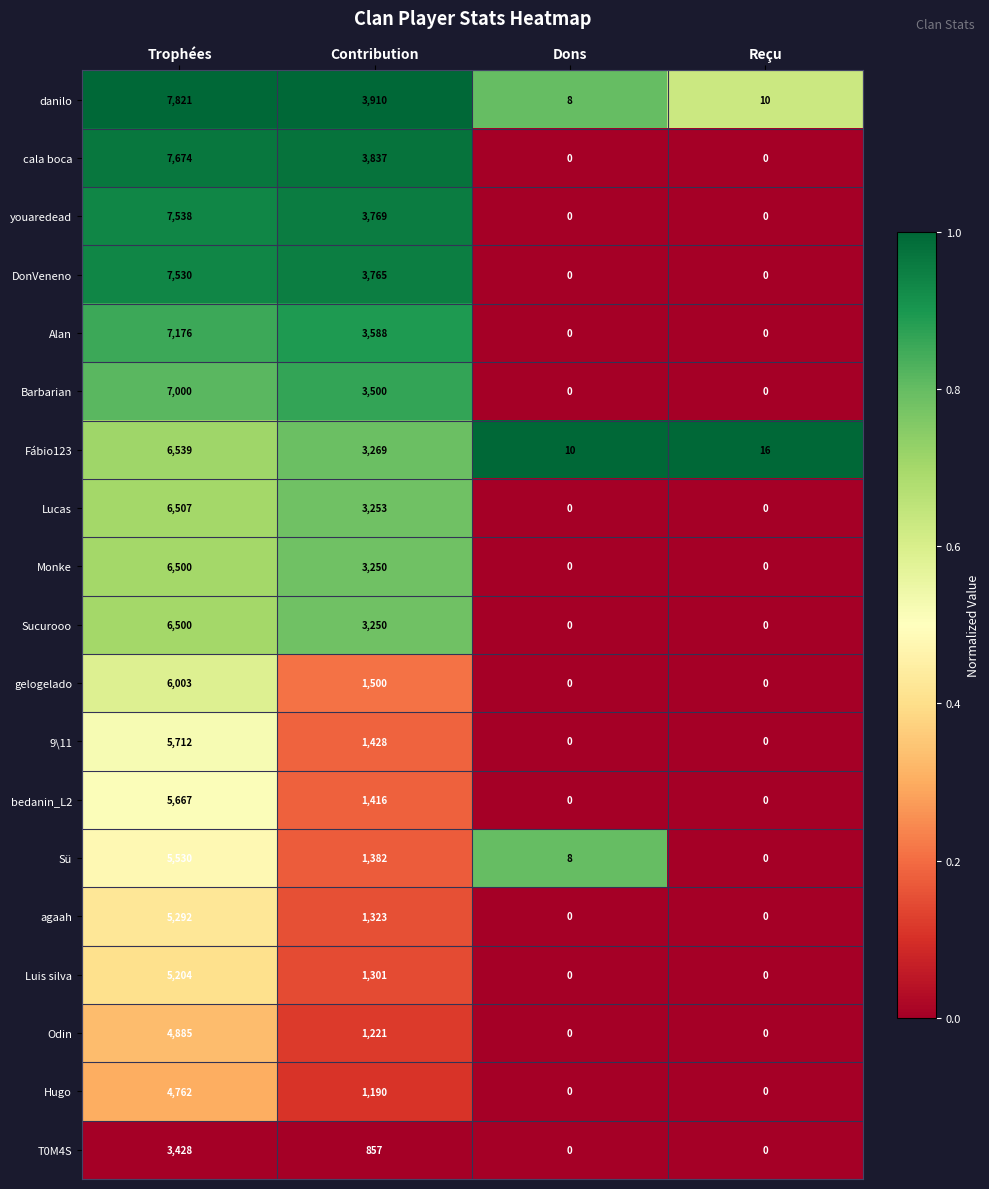

What is the difference between the maximum and second lowest values in the Lucas series?

6507